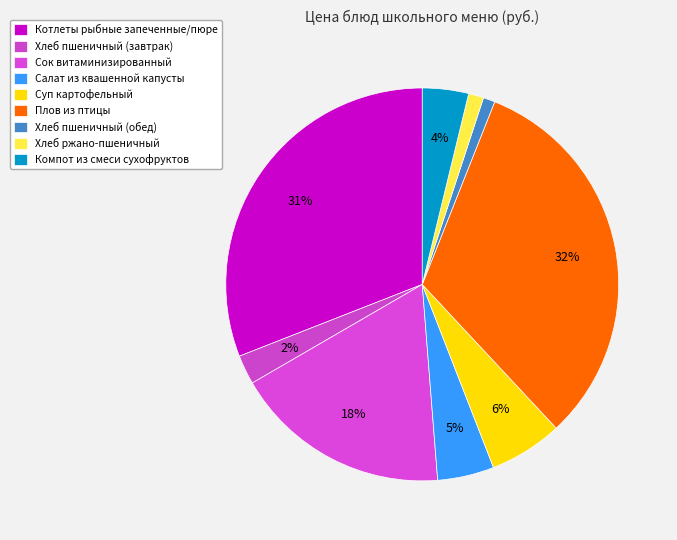

Count the number of slices in the pie.

9